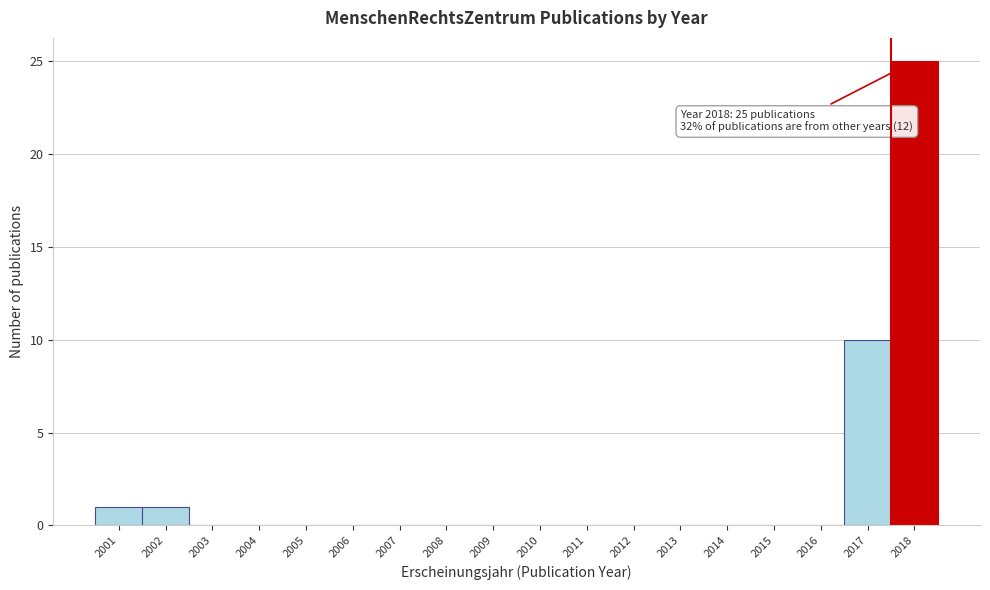

Reading right to left, transcribe all the data shown in this chart.

2018=25	2017=10	2016=0	2015=0	2014=0	2013=0	2012=0	2011=0	2010=0	2009=0	2008=0	2007=0	2006=0	2005=0	2004=0	2003=0	2002=1	2001=1